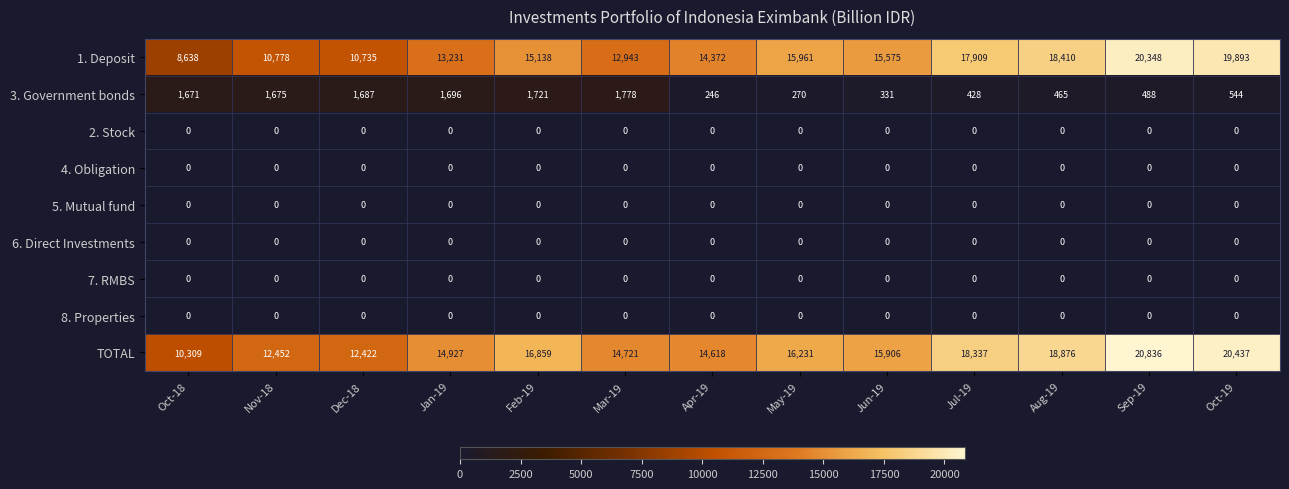

What is the total value across all series at Oct-19?

40874